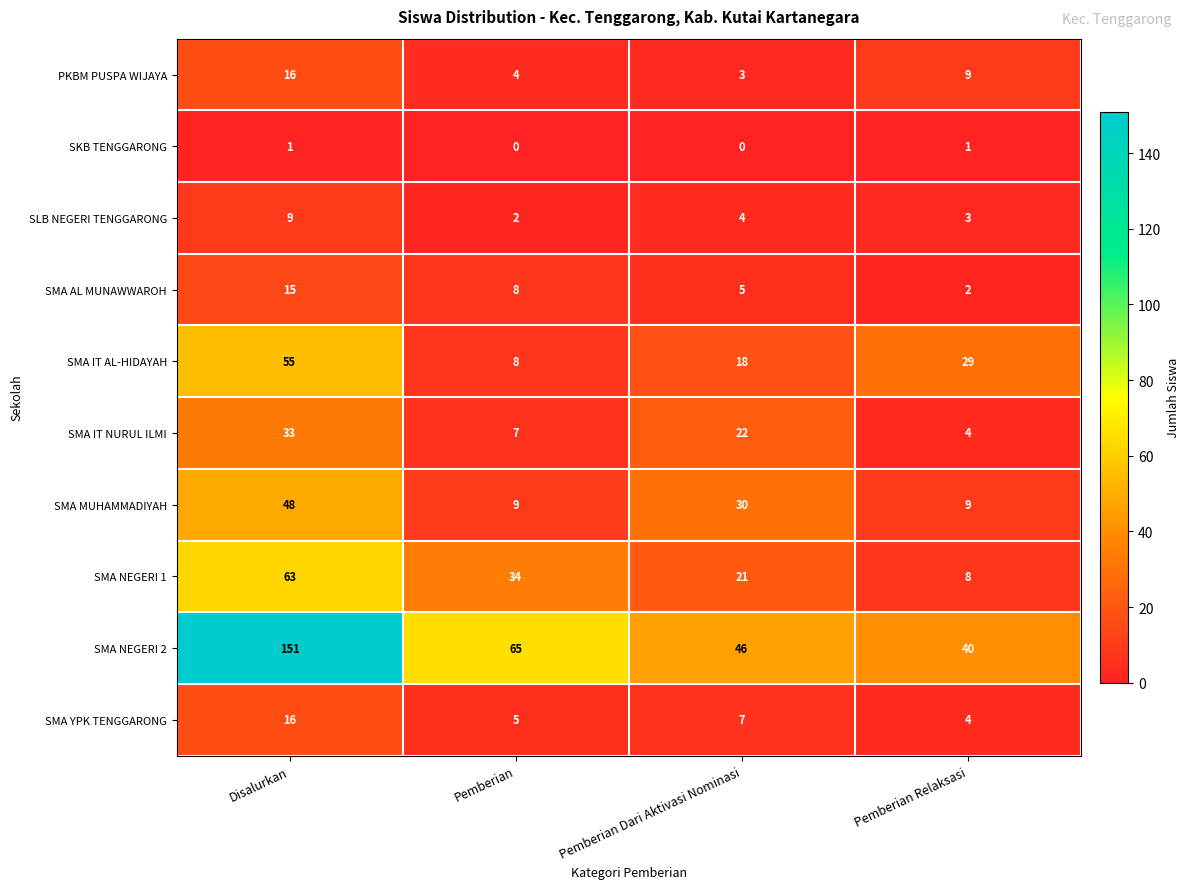

What is the total value across all series at Pemberian?

142